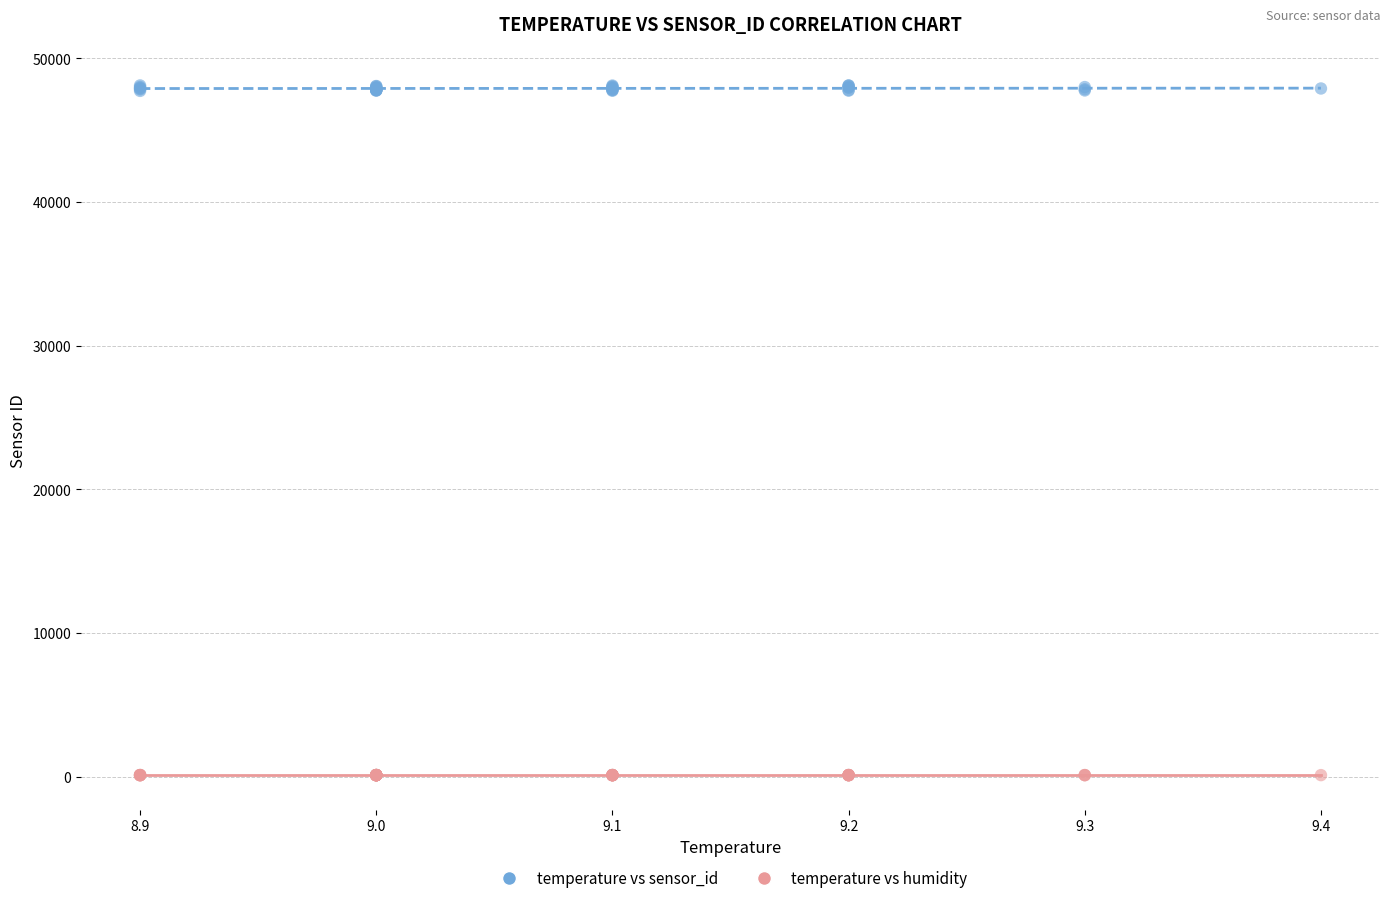

Which series has the widest spread of Y values?

temperature vs sensor_id